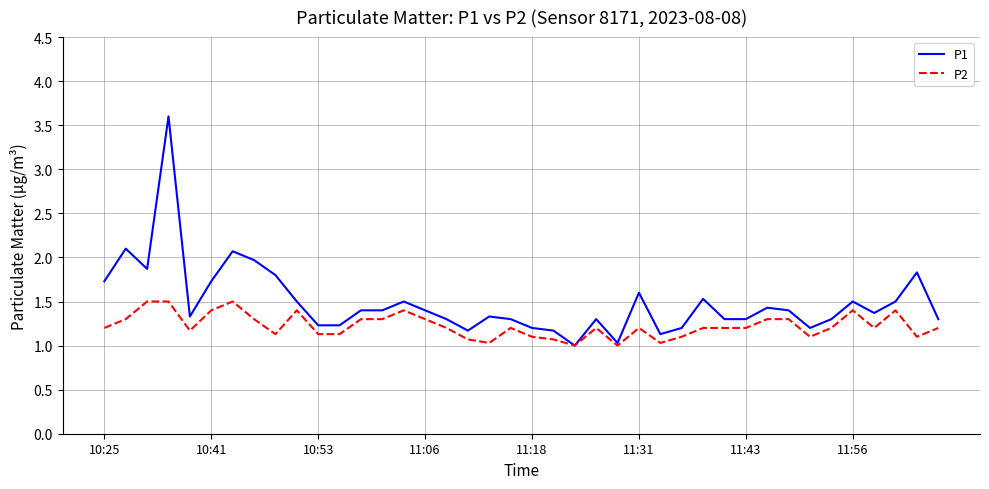

Which series has the widest spread of values?

P1